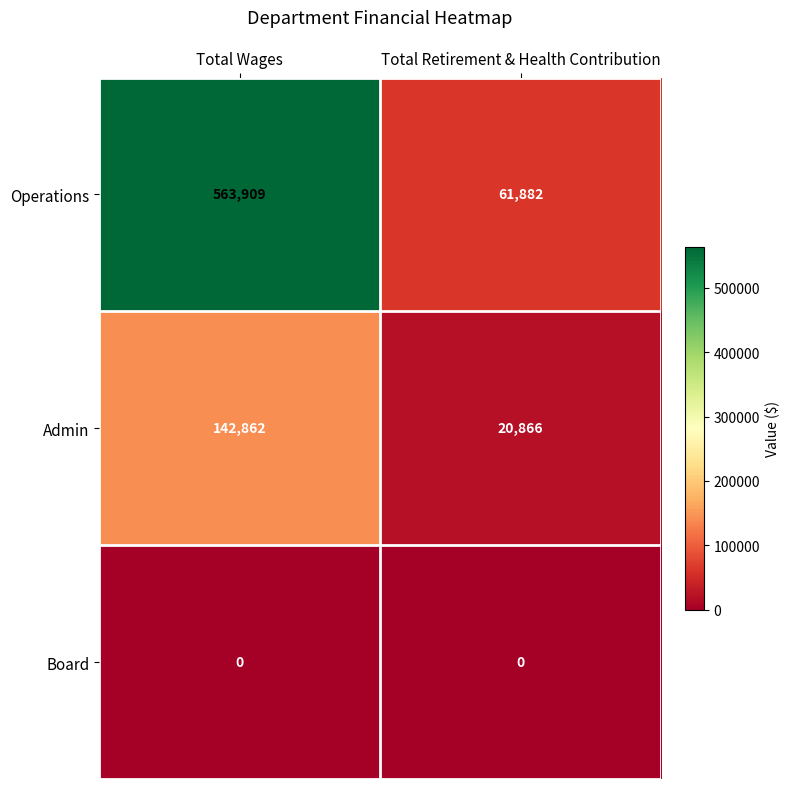

What is the total value across all series at Total Wages?

706771